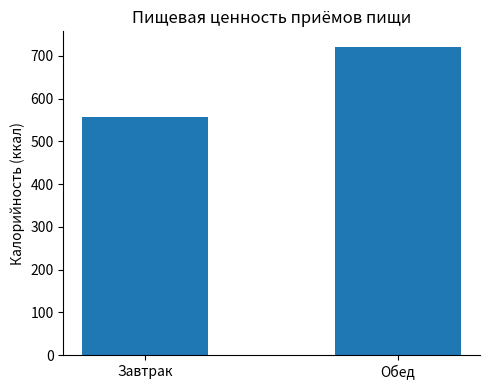

What is the sum of the values at Завтрак and Обед?

1278